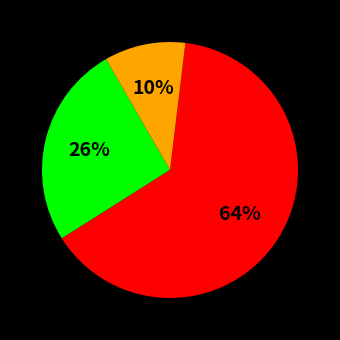

To the nearest percent, what is the average slice percentage?

33%